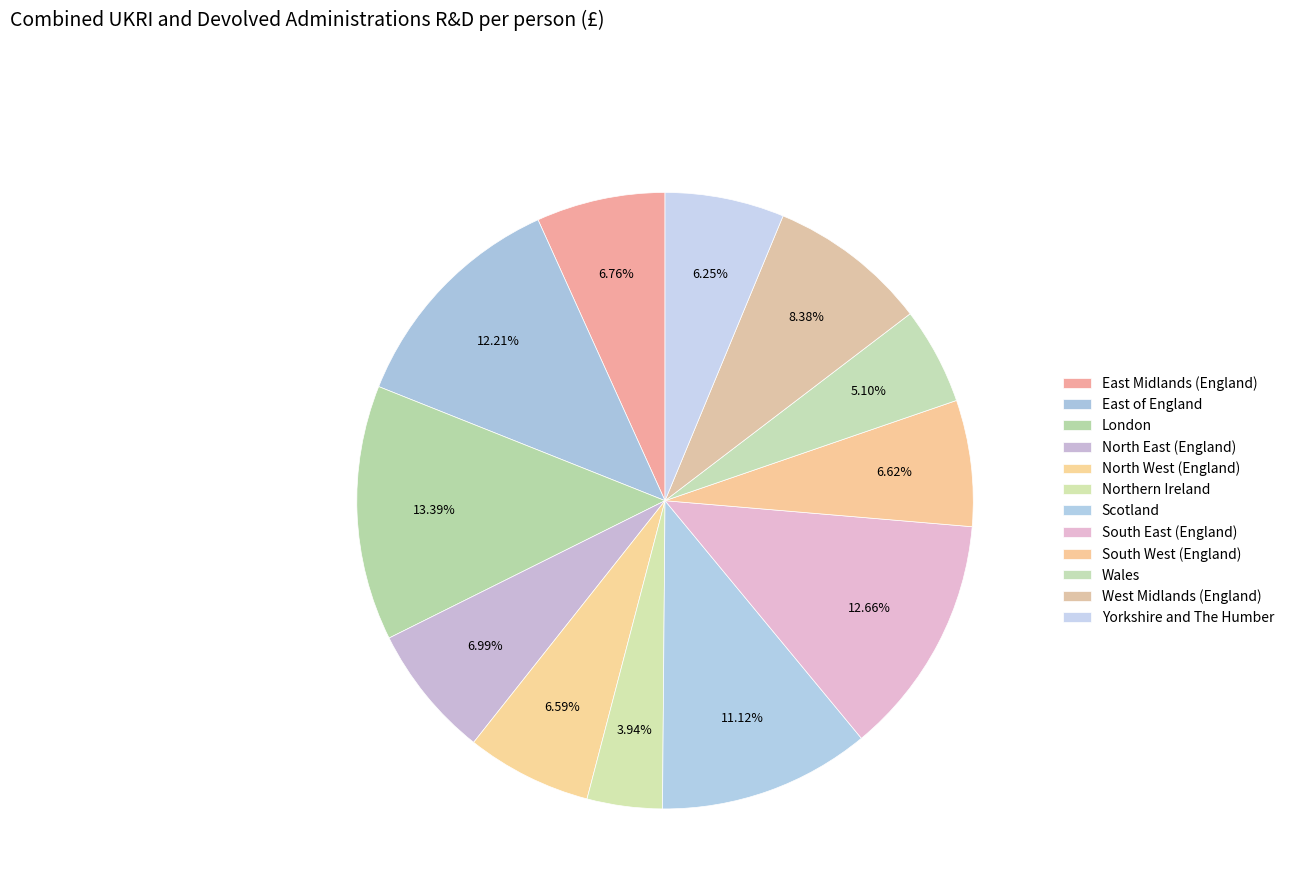

Which has a higher value, Northern Ireland or North West (England)?

North West (England)